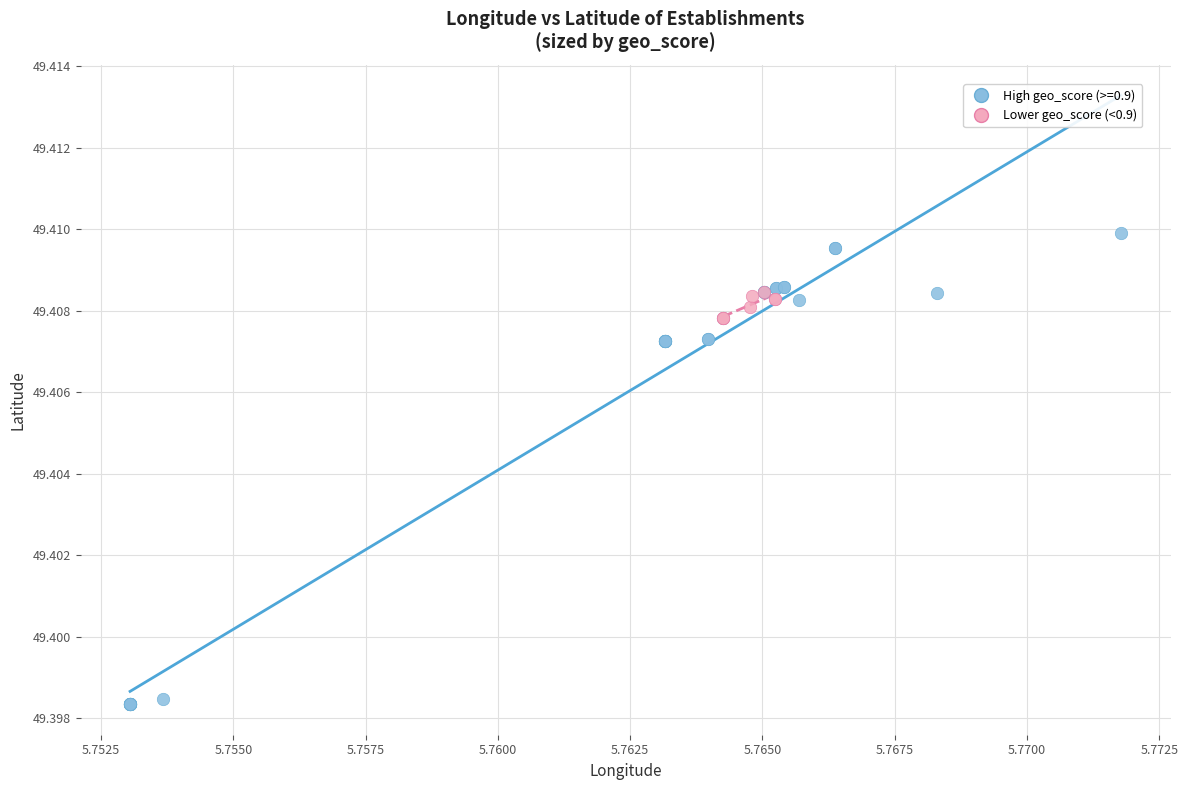

Which series contains the lowest Y value?

High geo_score (>=0.9)